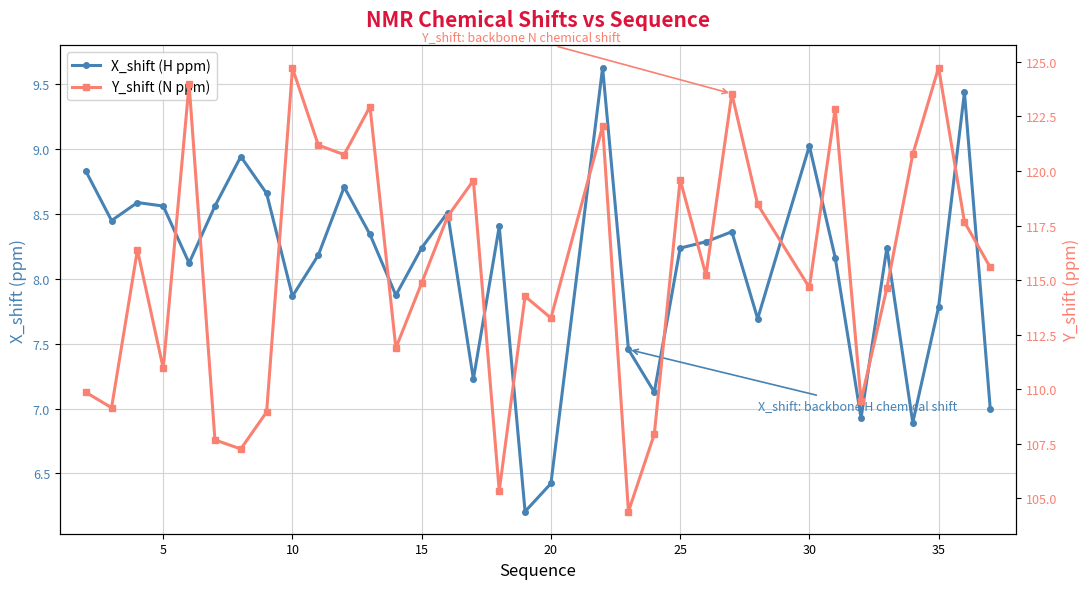

Is the value of X_shift (H ppm) at 0 greater than the value of Y_shift (N ppm) at 21?

No